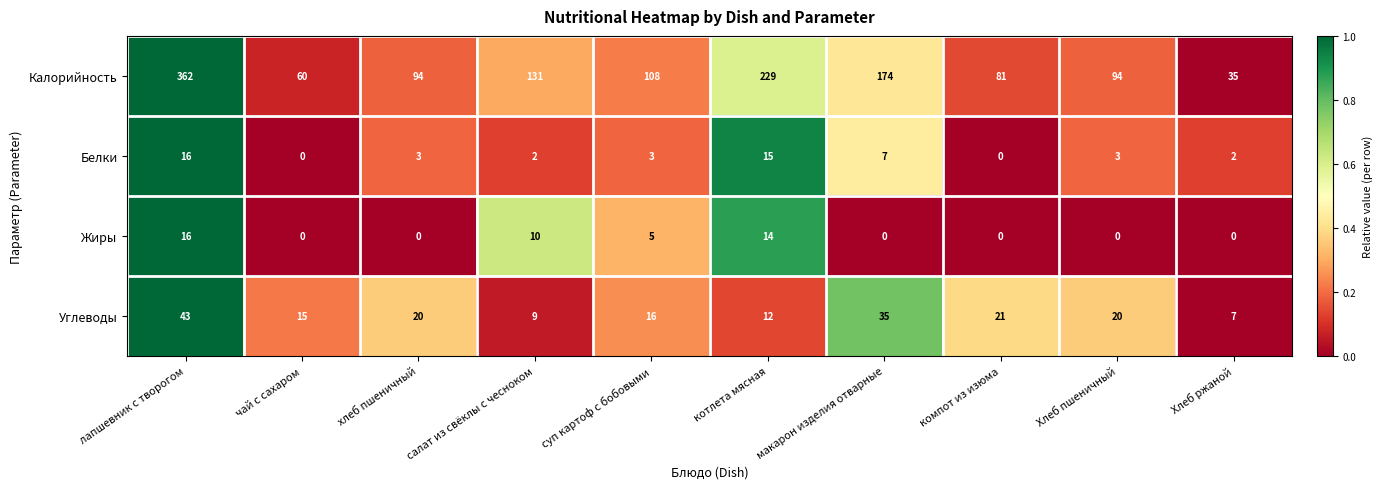

What is the spread (max minus min) of values at лапшевник с творогом?

346